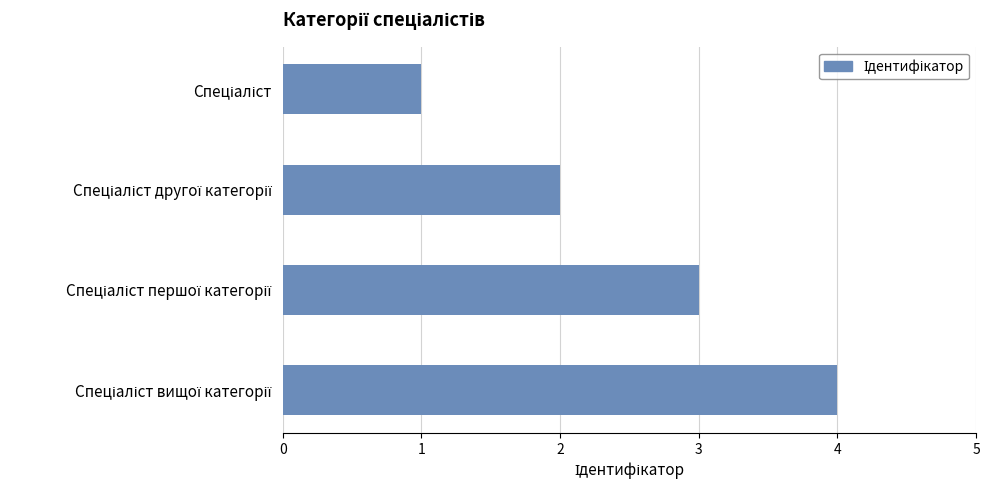

What is the greatest value displayed?

4